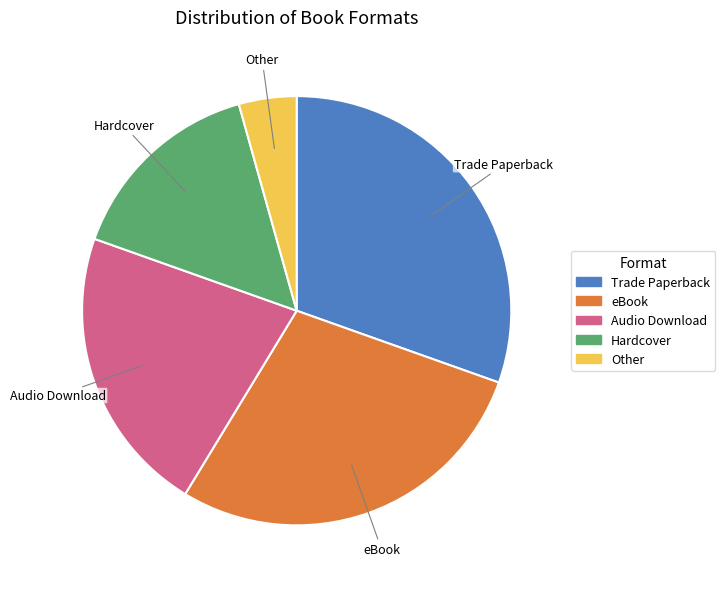

The Hardcover slice represents 15% of the pie. True or false?

True